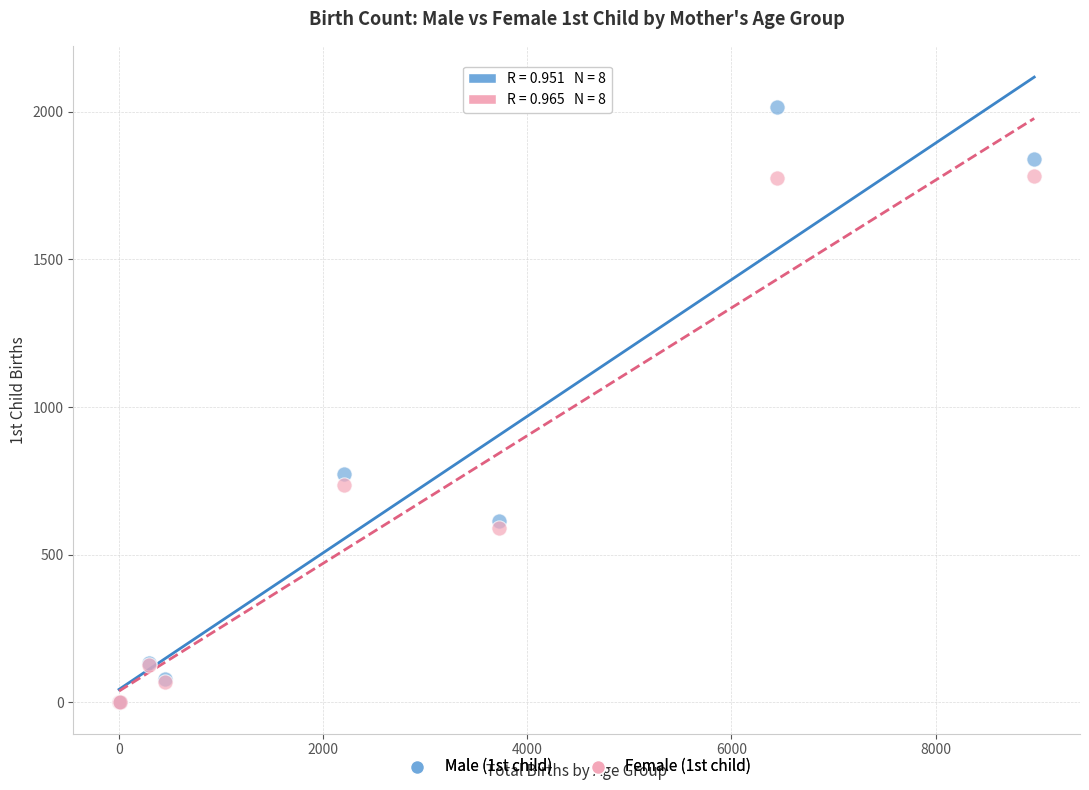

Across all series, what Y value is closest to 1007?

773